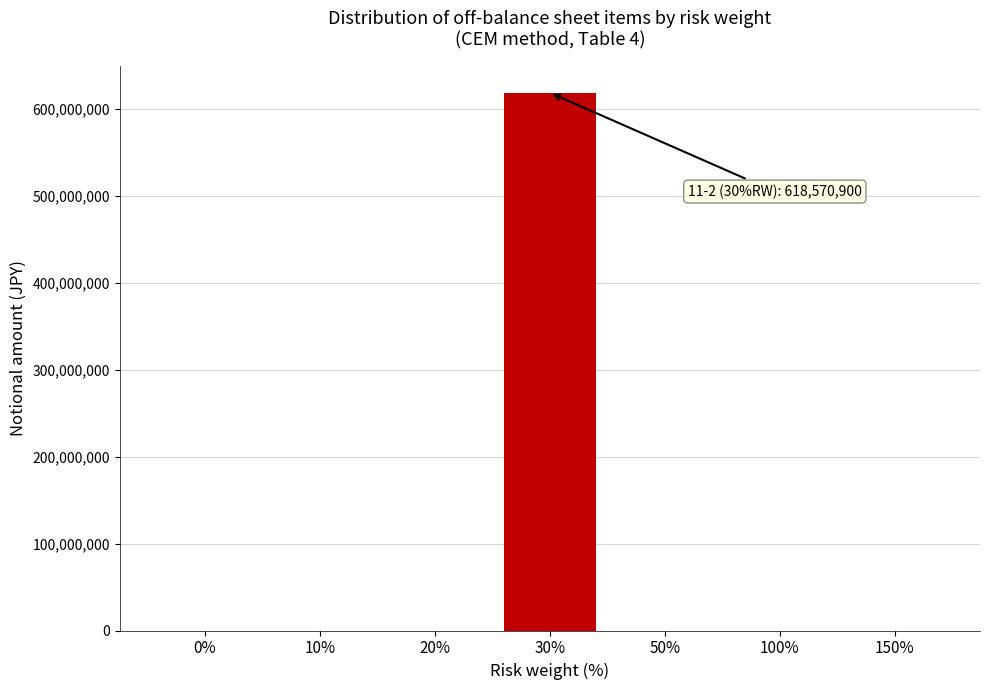

Reading left to right, what are all the values shown in this chart?

0%=0	10%=0	20%=0	30%=618570900	50%=0	100%=0	150%=0